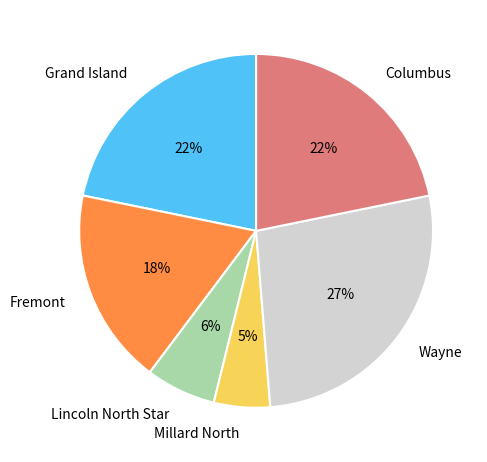

Does Wayne represent more than half of the total?

No